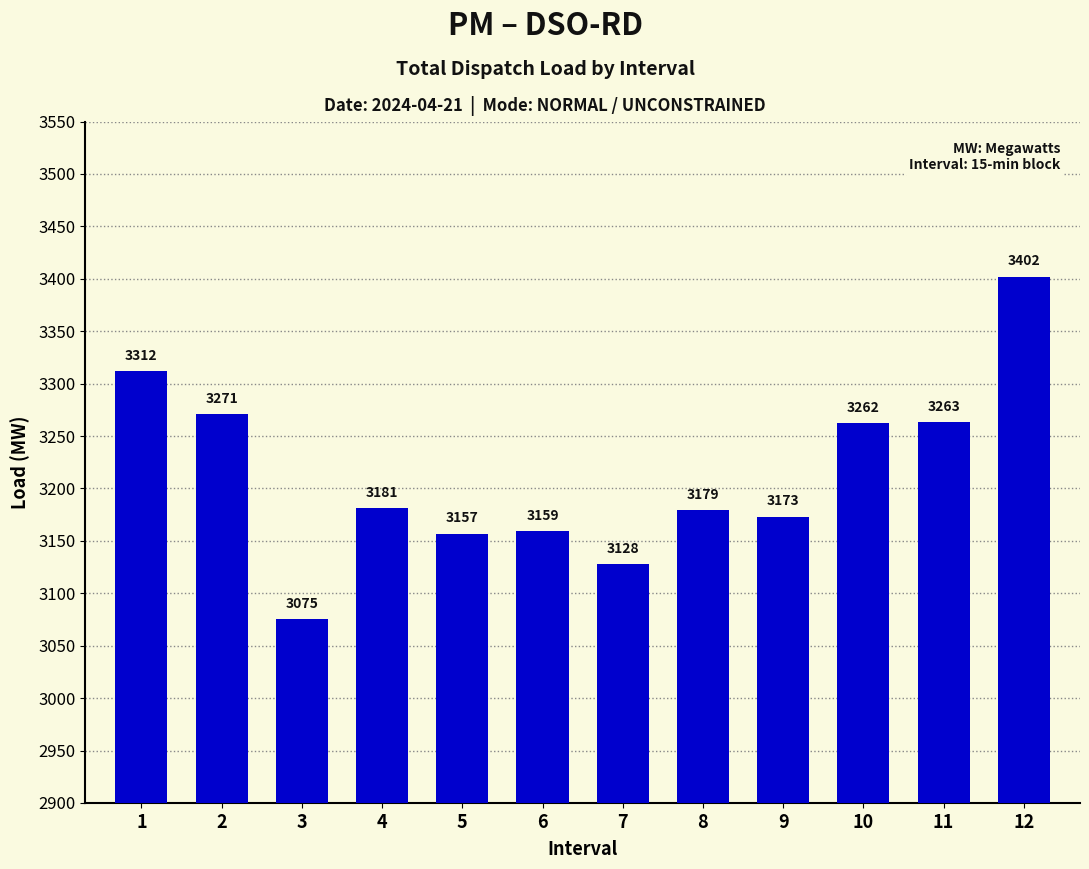

Which has a higher value, 12 or 11?

12